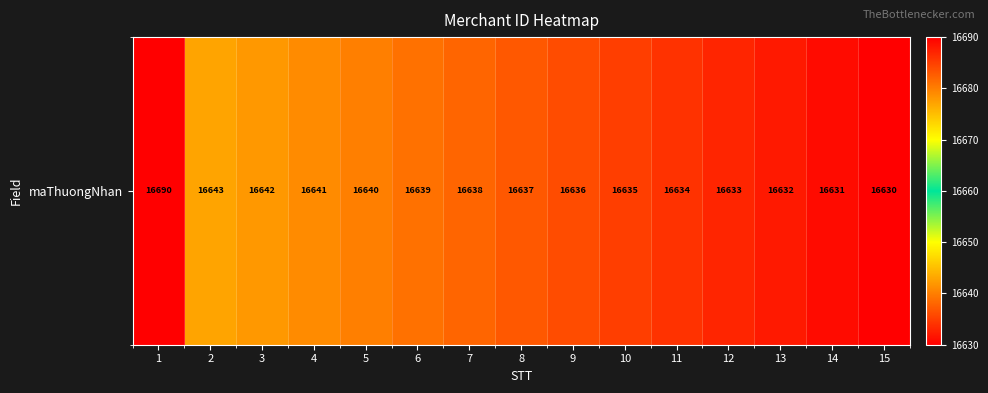

What is the minimum value shown in the chart?

16630